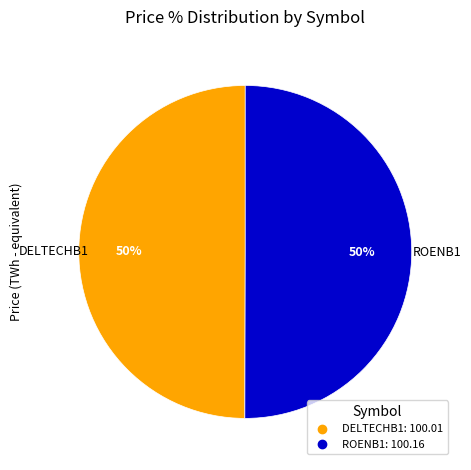

Do ROENB1 and DELTECHB1 together represent more than half of the pie?

Yes